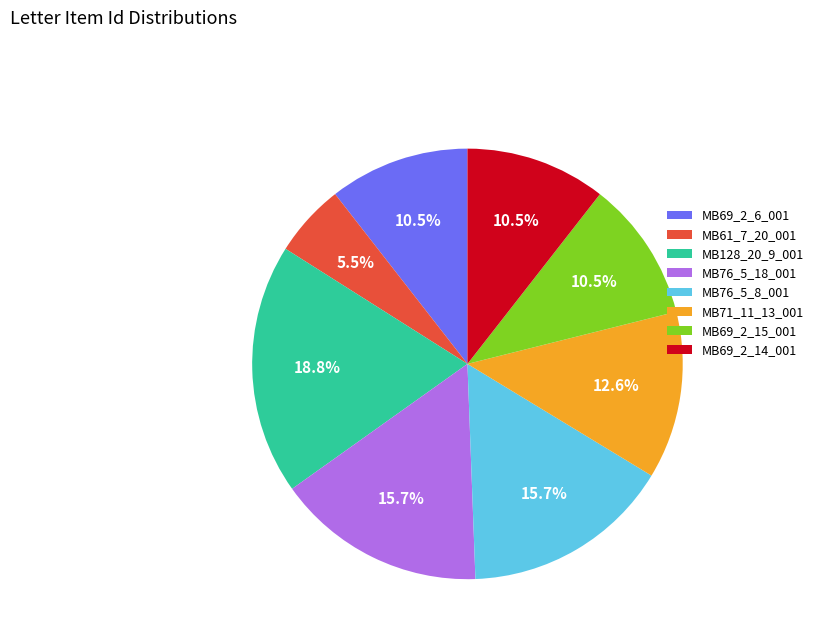

The MB69_2_14_001 slice represents 18% of the pie. True or false?

False